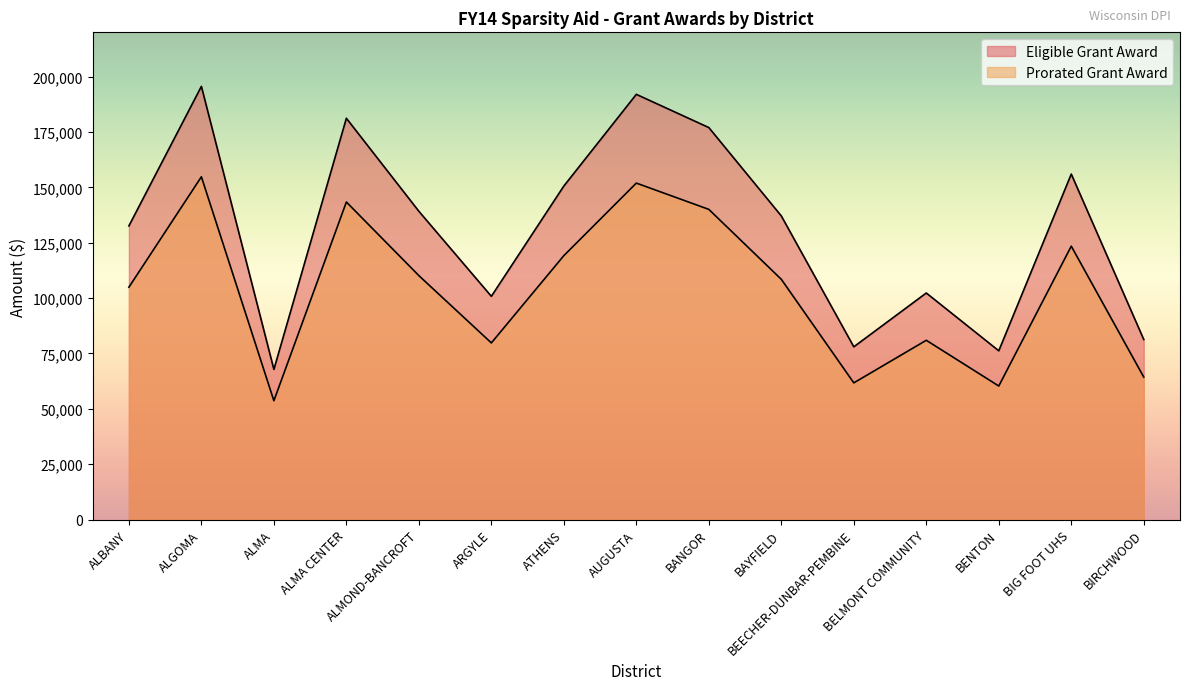

Which has a higher value, BENTON or BELMONT COMMUNITY?

BELMONT COMMUNITY